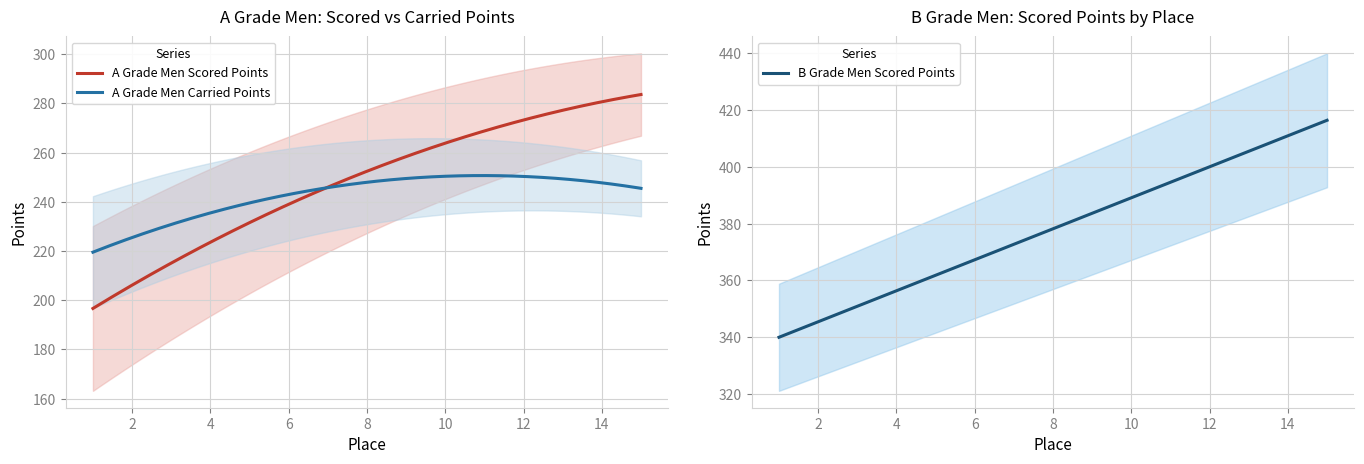

What is the difference between the second highest and second lowest values in the B Grade Men Scored Points series?

75.6